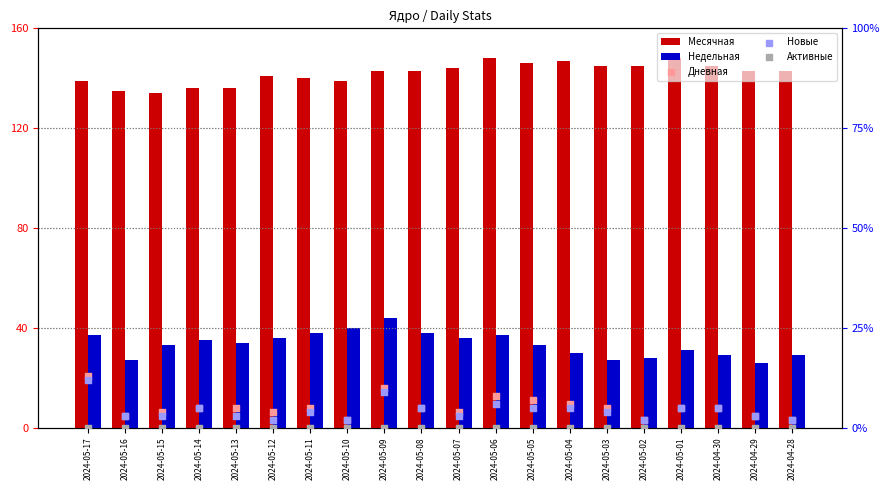

Is the value of Недельная at 2024-04-28 greater than the value of Дневная at 2024-05-14?

Yes